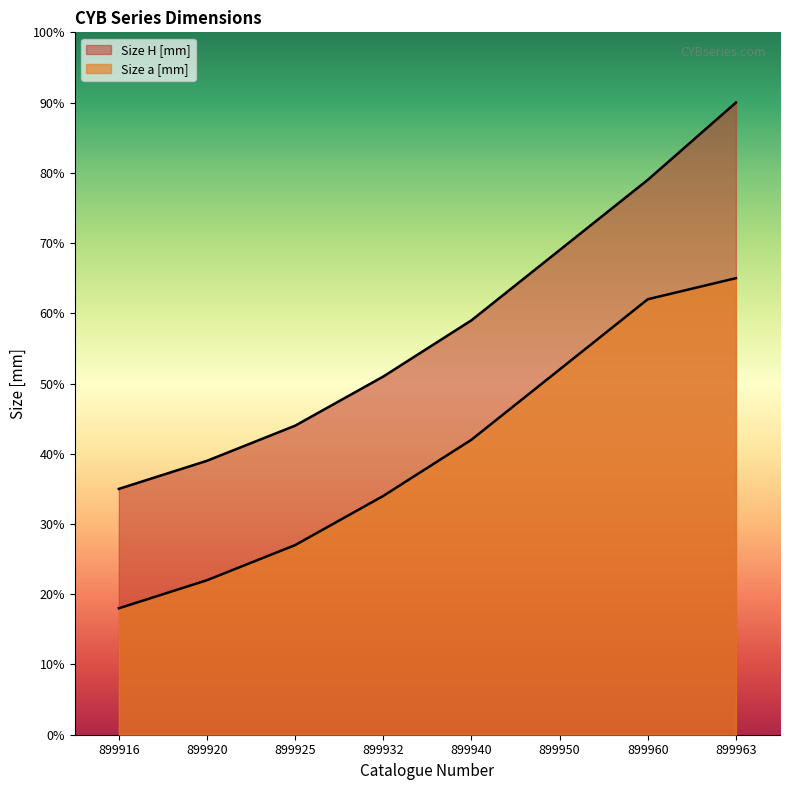

Rank the series by their average value, from highest to lowest.

Size H [mm], Size a [mm]